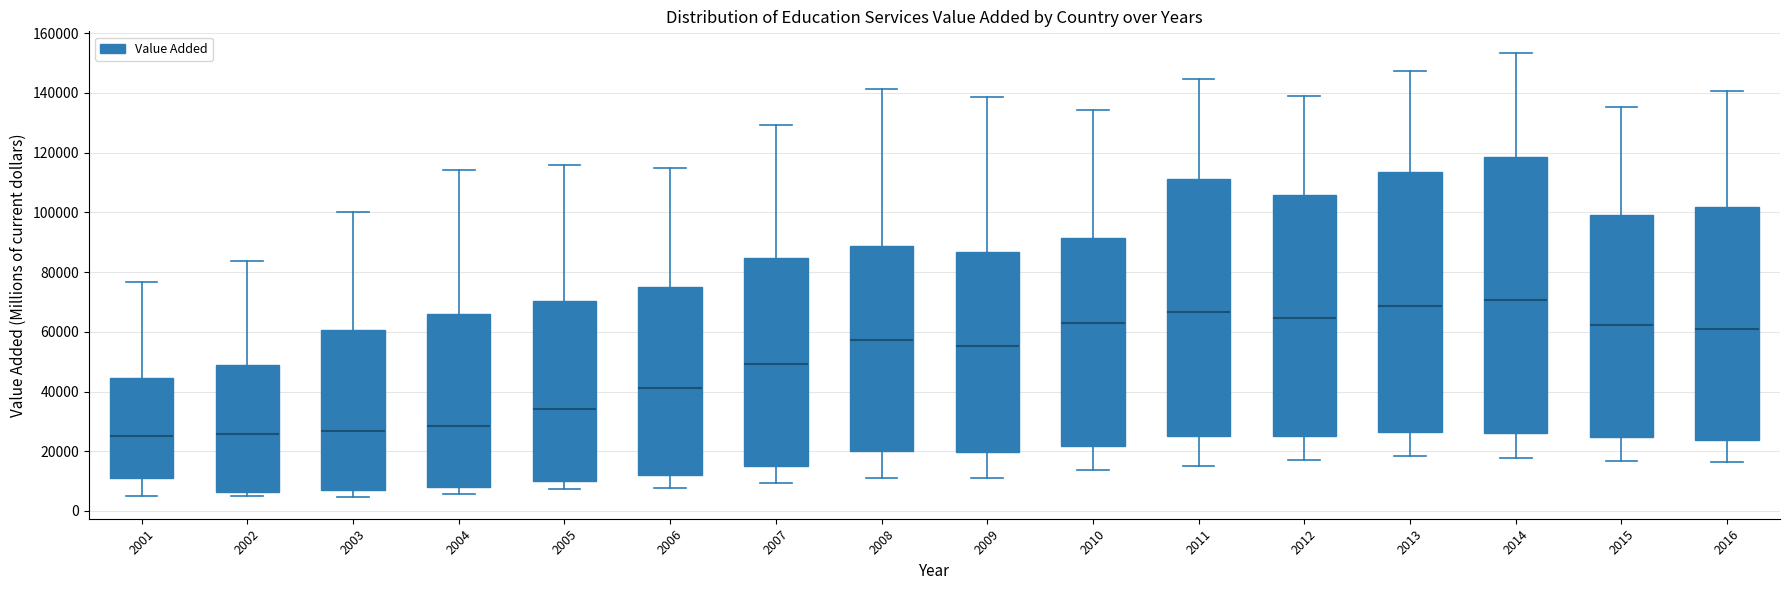

Where is the lower edge of the box at x = 2005 on the y-axis? The values are not printed on the chart, so give them approximately, as read against the axis.

10000